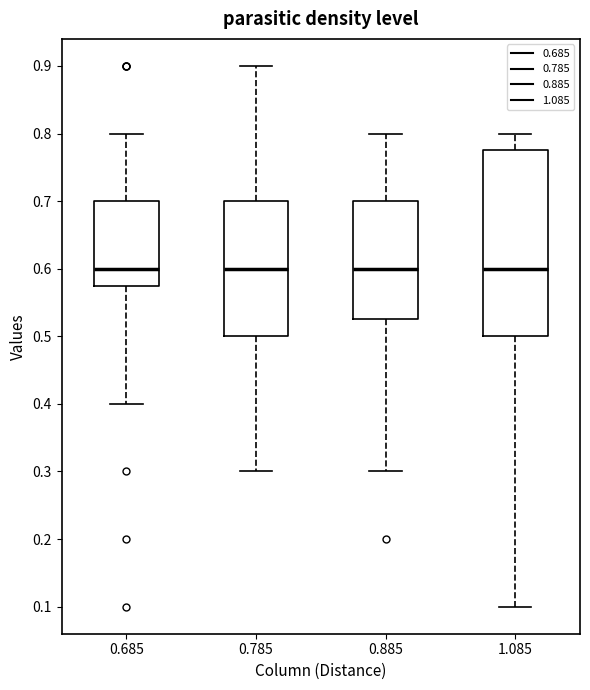

Reading left to right, read every box against the y-axis: the position of its median line, the range the box covers, and the ends of its whiskers. The values are not printed on the chart, so give them approximately, as read against the axis.

0.685: median 0.60, box 0.58 to 0.70, whiskers 0.40 to 0.80
0.785: median 0.60, box 0.50 to 0.70, whiskers 0.30 to 0.90
0.885: median 0.60, box 0.53 to 0.70, whiskers 0.30 to 0.80
1.085: median 0.60, box 0.50 to 0.78, whiskers 0.10 to 0.80